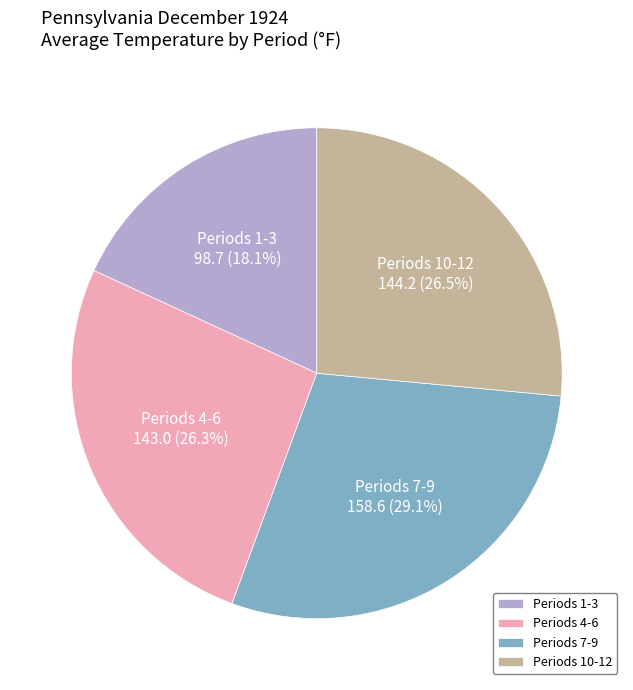

Count the number of slices in the pie.

4